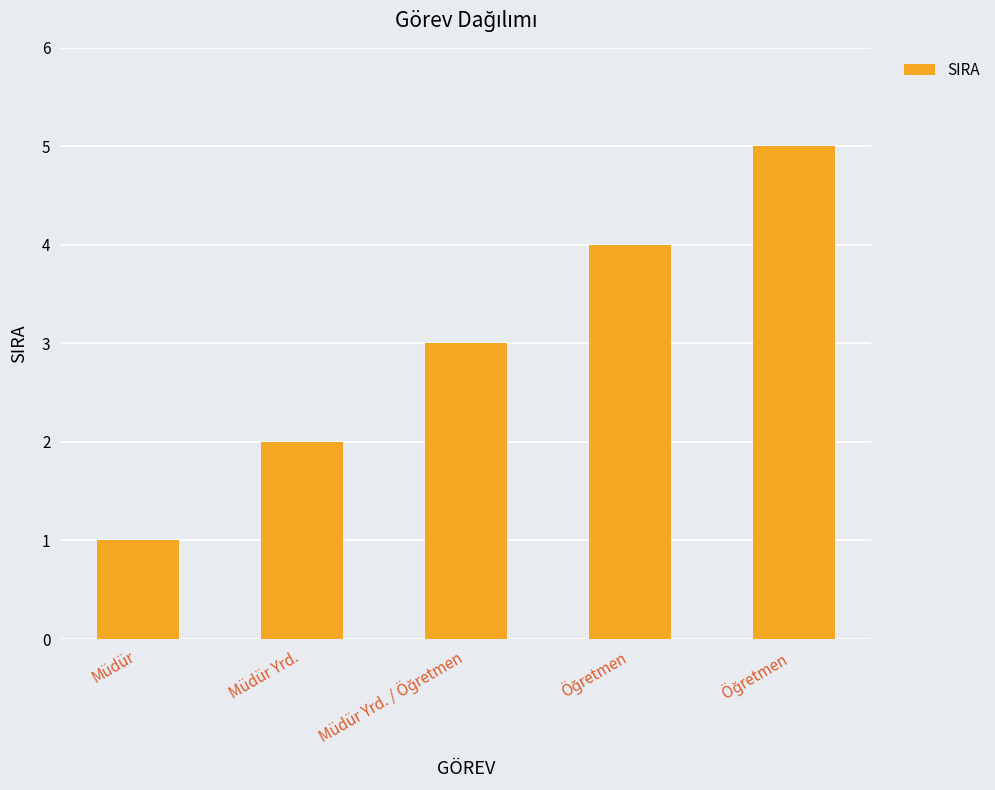

Which label corresponds to the smallest value in the chart?

Müdür